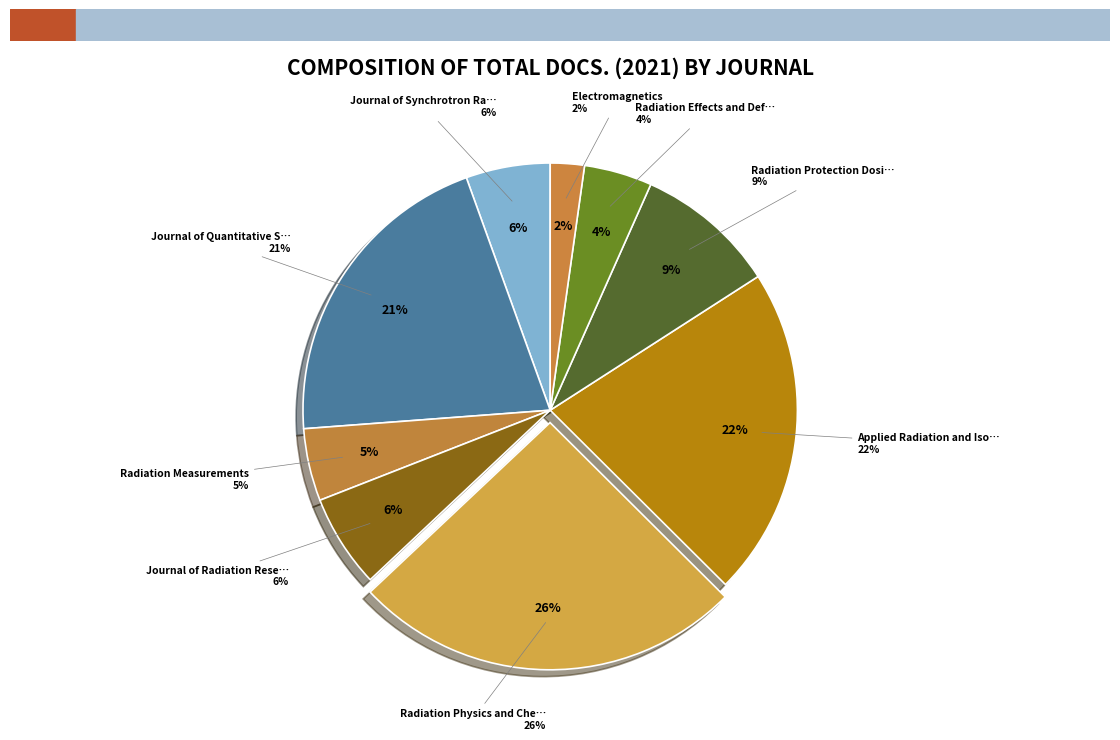

To the nearest percent, what portion does Radiation Protection Dosimetry represent?

9%